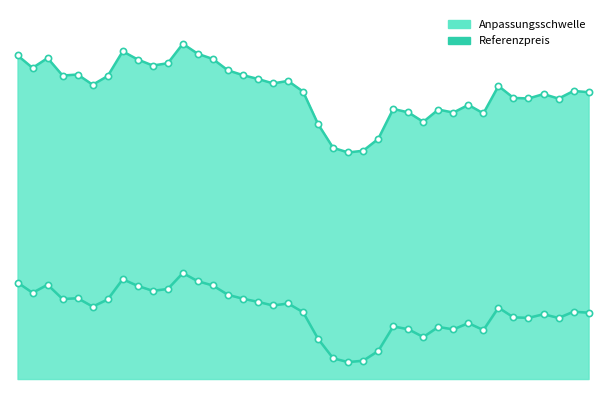

At which category is the sum across all series the highest?

2025-07-23